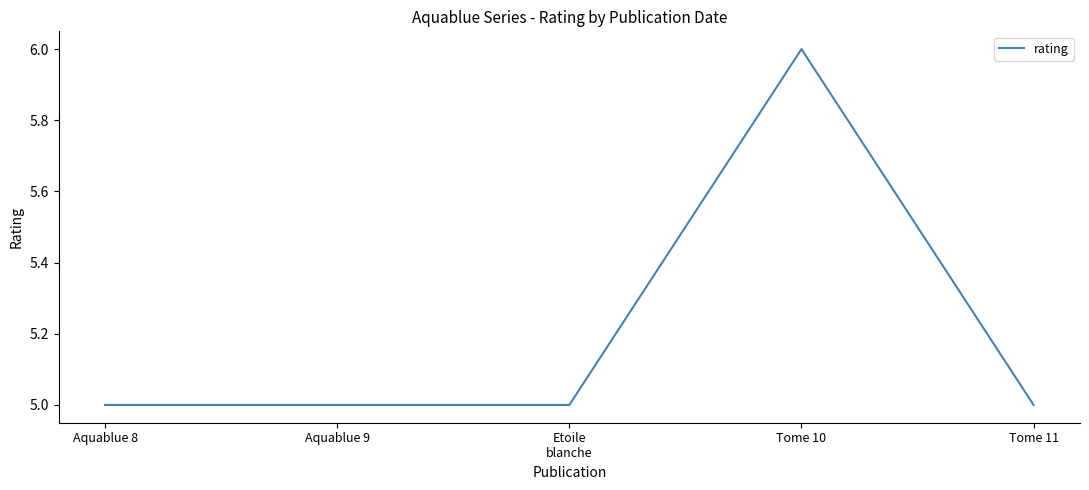

The value at Etoile
blanche is 2. True or false?

False